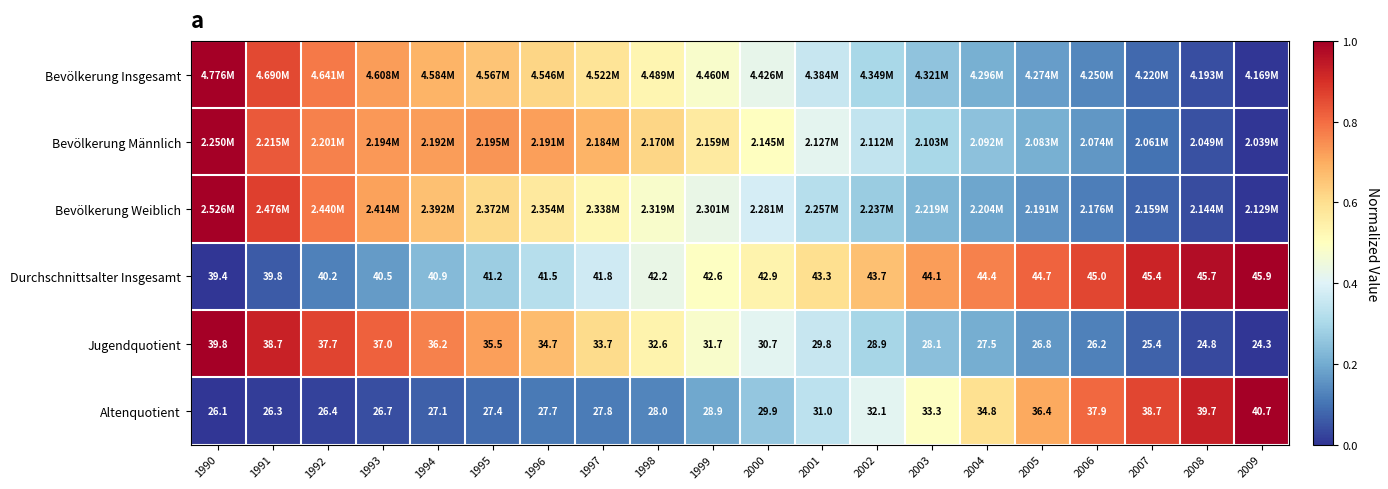

At how many categories does at least one series exceed 0?

20